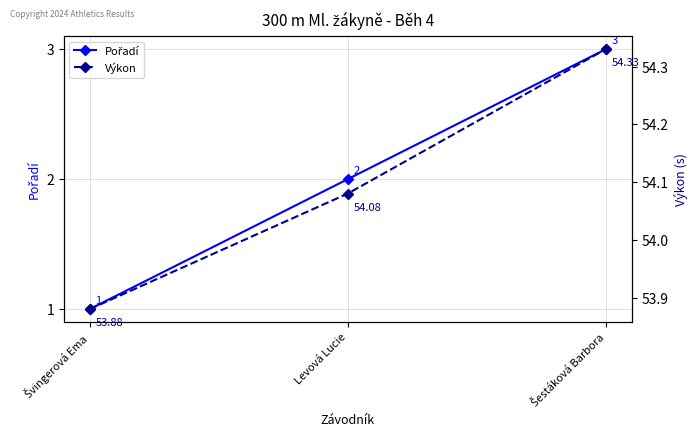

Is this an area chart (filled region under the line)?

No